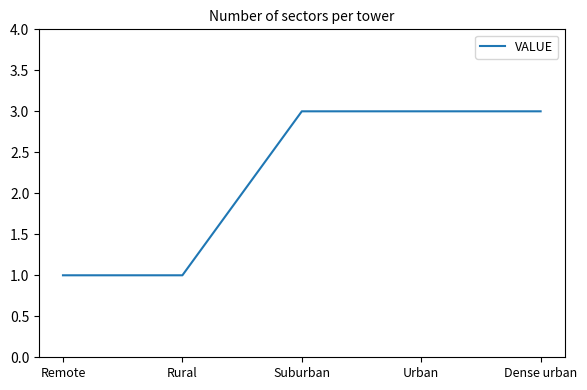

Approximately how many times larger is the value at Urban compared to Rural?

3.0